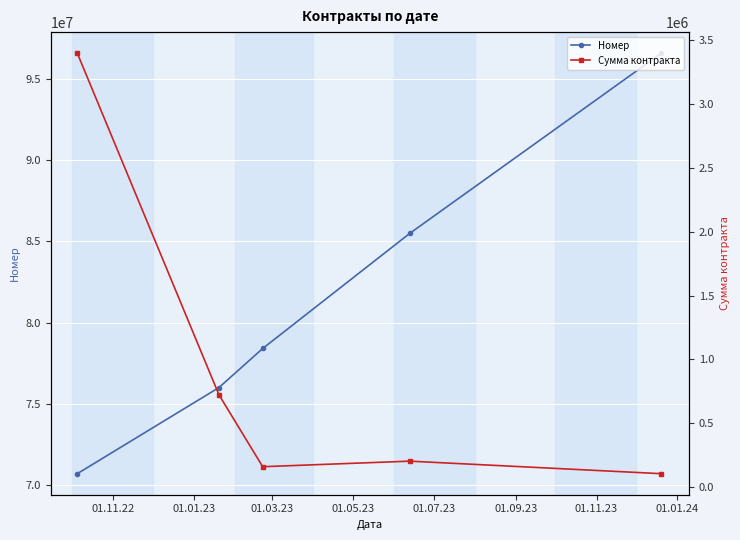

What is the maximum value for Номер?

96594271